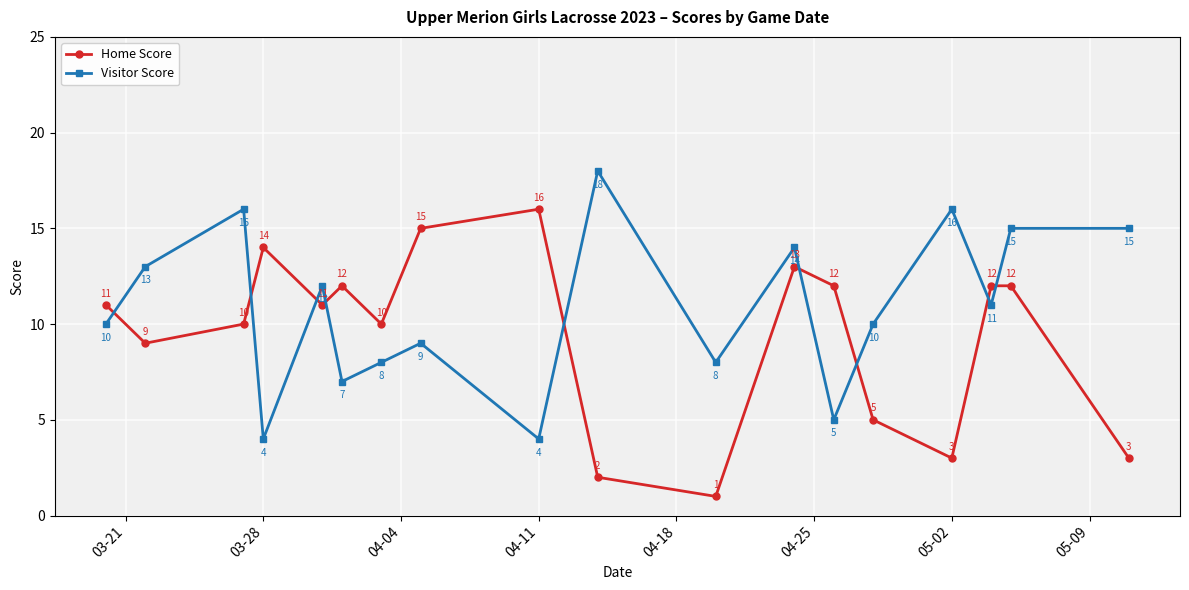

Rank the series by their average value, from lowest to highest.

Home Score, Visitor Score